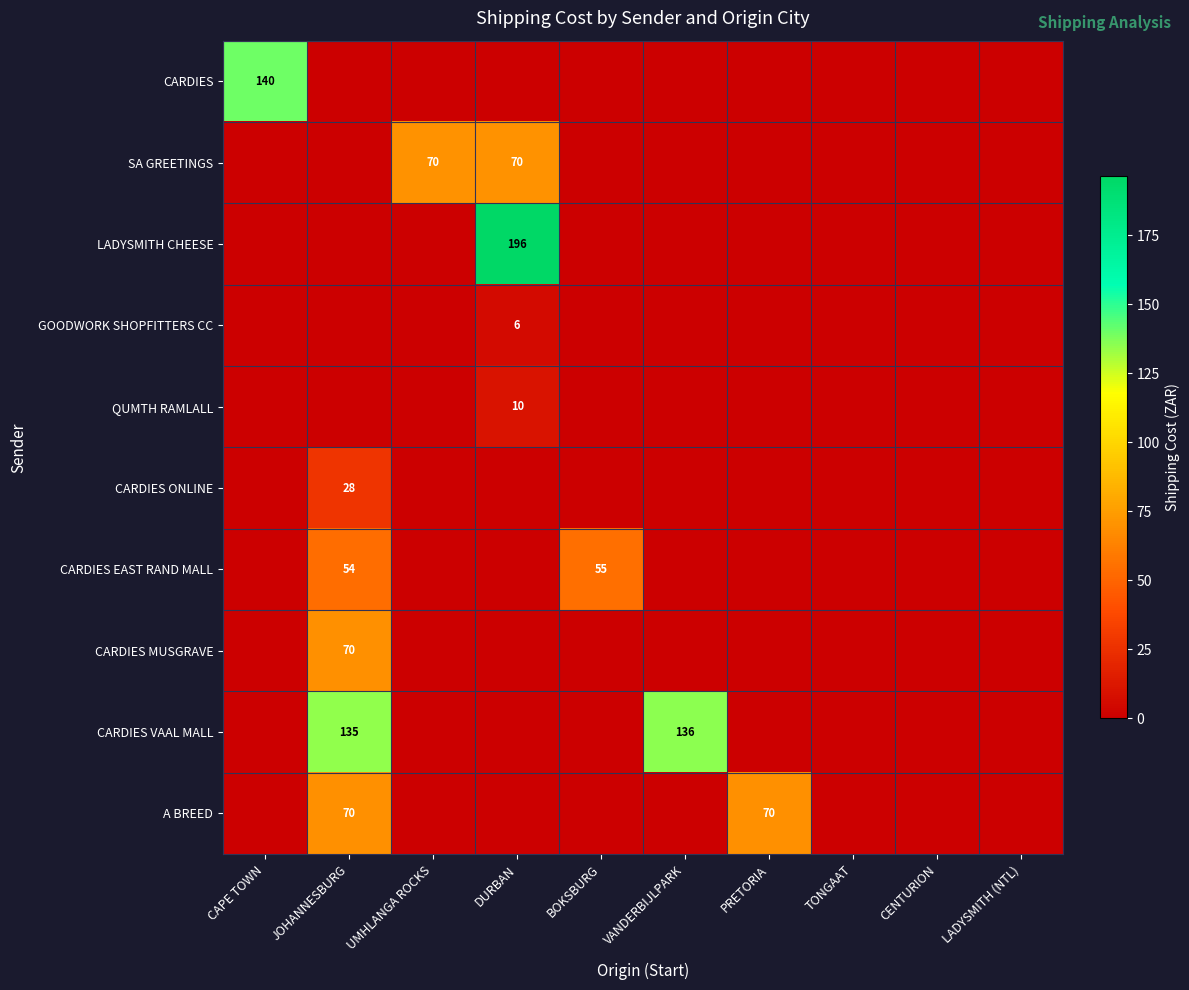

The value of SA GREETINGS at UMHLANGA ROCKS is 70. True or false?

True